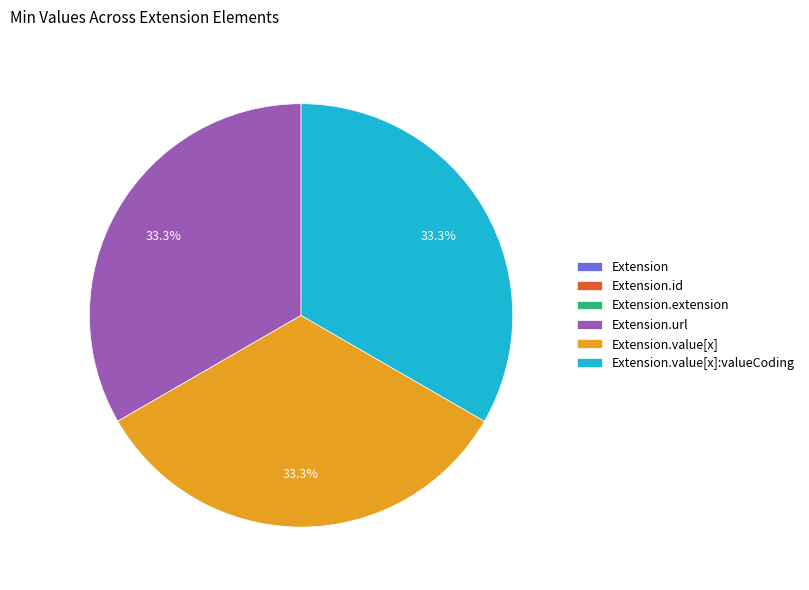

Does any single category account for the majority?

No